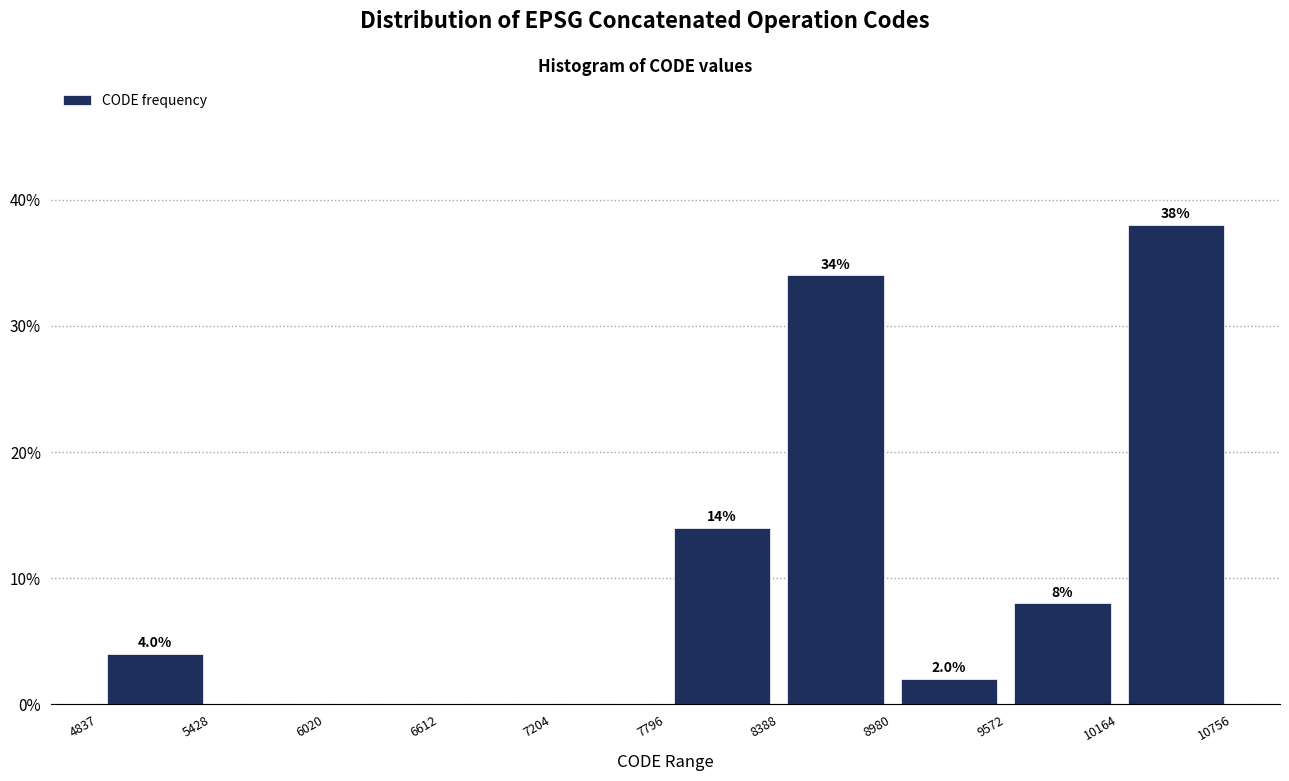

Over which range of the x-axis is the bar tallest?

10164 to 10756